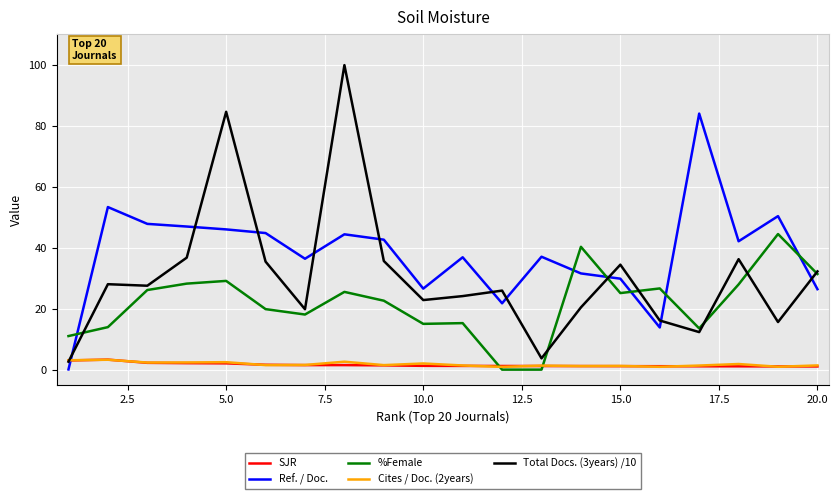

What is the highest value of the %Female series?

44.4